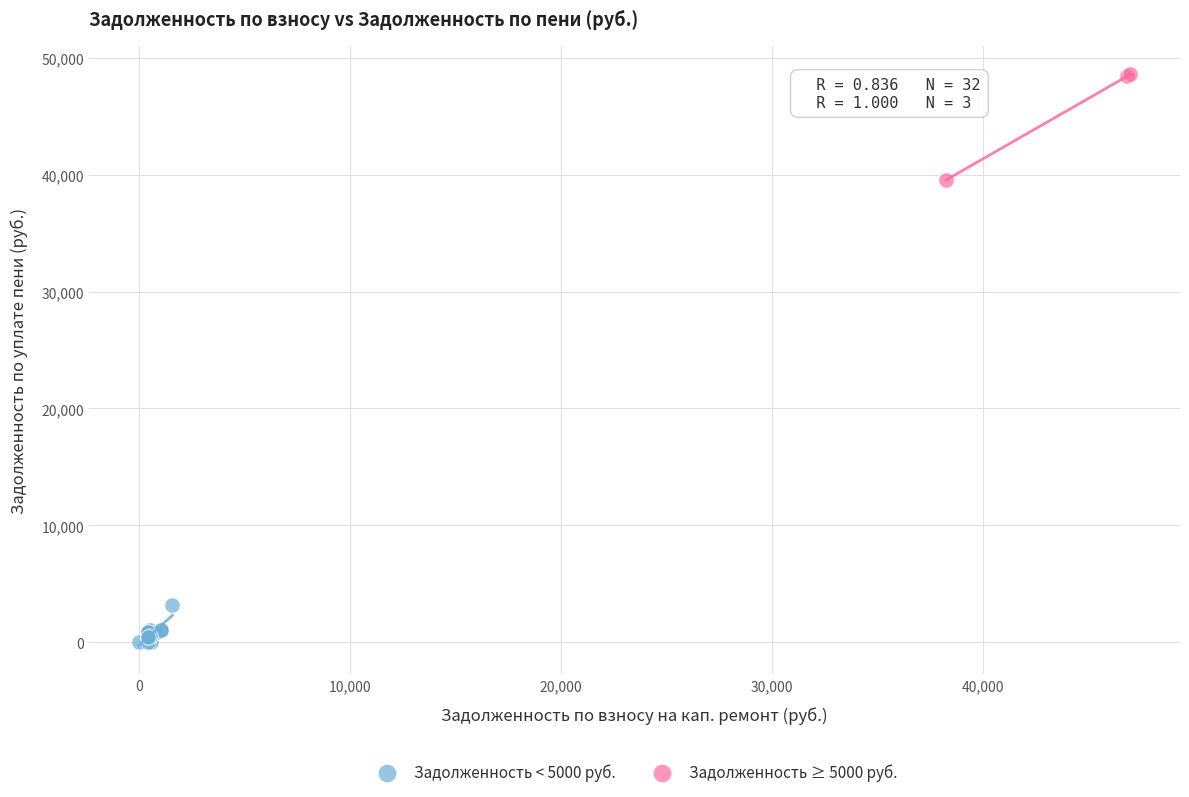

Which series reaches the minimum Y coordinate?

Задолженность < 5000 руб.